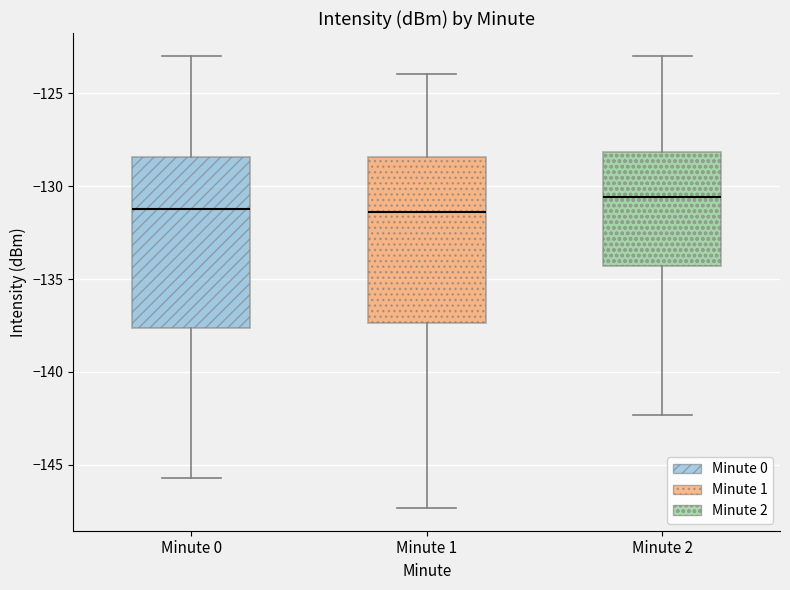

Reading left to right, transcribe this box plot: for each box, give where its median line is, the range the box spans, and where its two whiskers end, as read against the y-axis. The values are not printed on the chart, so give them approximately, as read against the axis.

Minute 0: median -131.0, box -137.5 to -128.5, whiskers -145.5 to -123.0
Minute 1: median -131.5, box -137.5 to -128.5, whiskers -147.5 to -124.0
Minute 2: median -130.5, box -134.5 to -128.0, whiskers -142.5 to -123.0